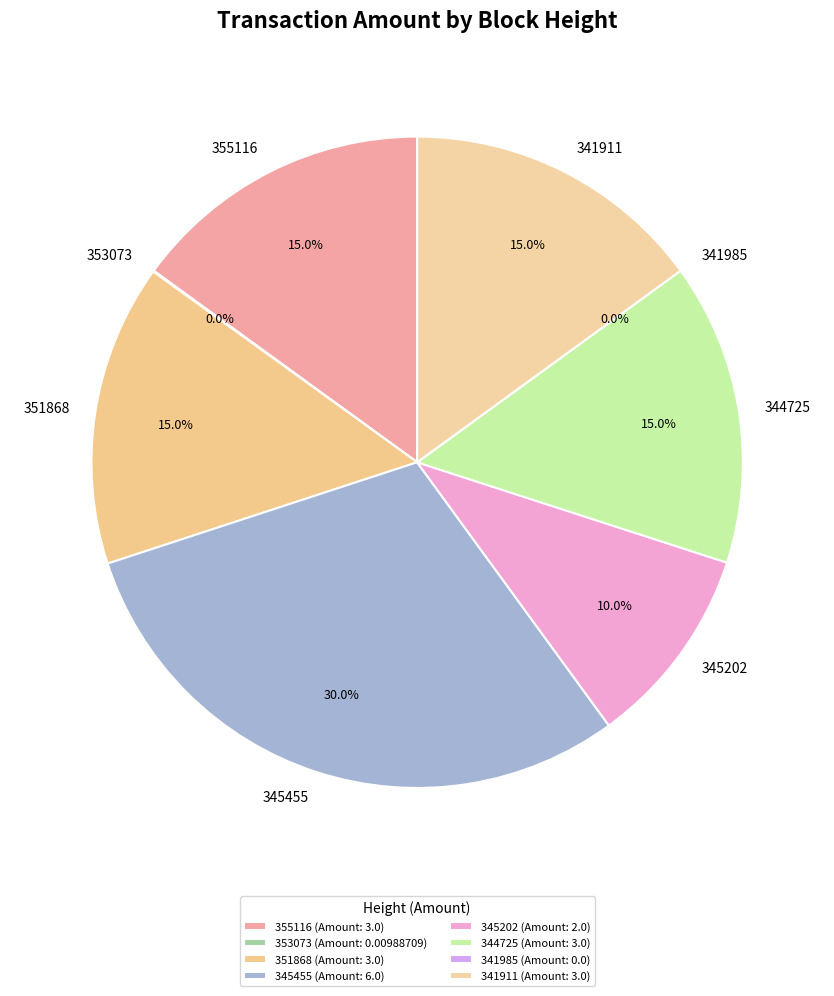

Is there any slice that represents more than half of the pie?

No